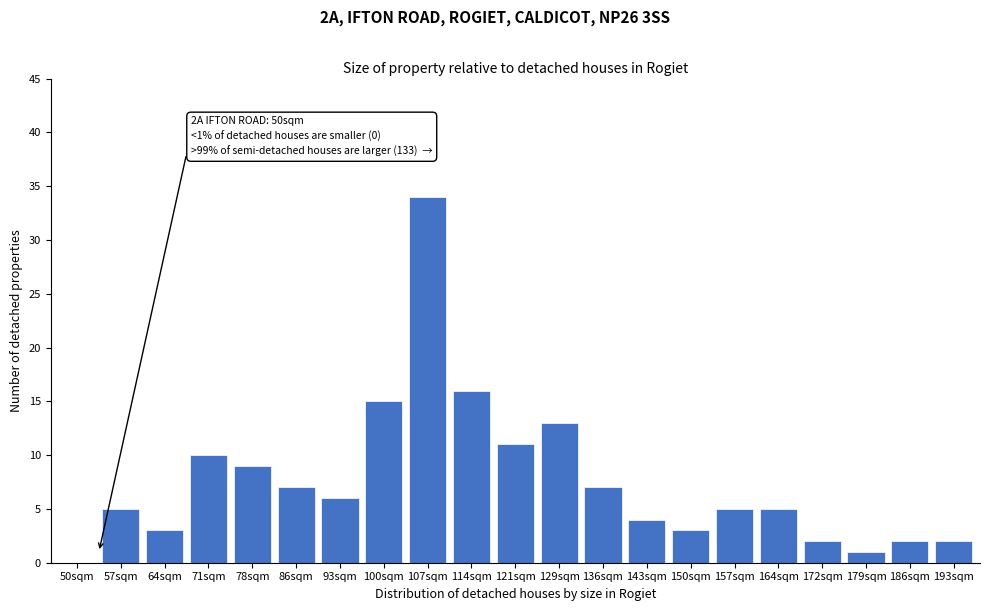

Reading right to left, what are all the values shown in this chart?

193sqm=2	186sqm=2	179sqm=1	172sqm=2	164sqm=5	157sqm=5	150sqm=3	143sqm=4	136sqm=7	129sqm=13	121sqm=11	114sqm=16	107sqm=34	100sqm=15	93sqm=6	86sqm=7	78sqm=9	71sqm=10	64sqm=3	57sqm=5	50sqm=0